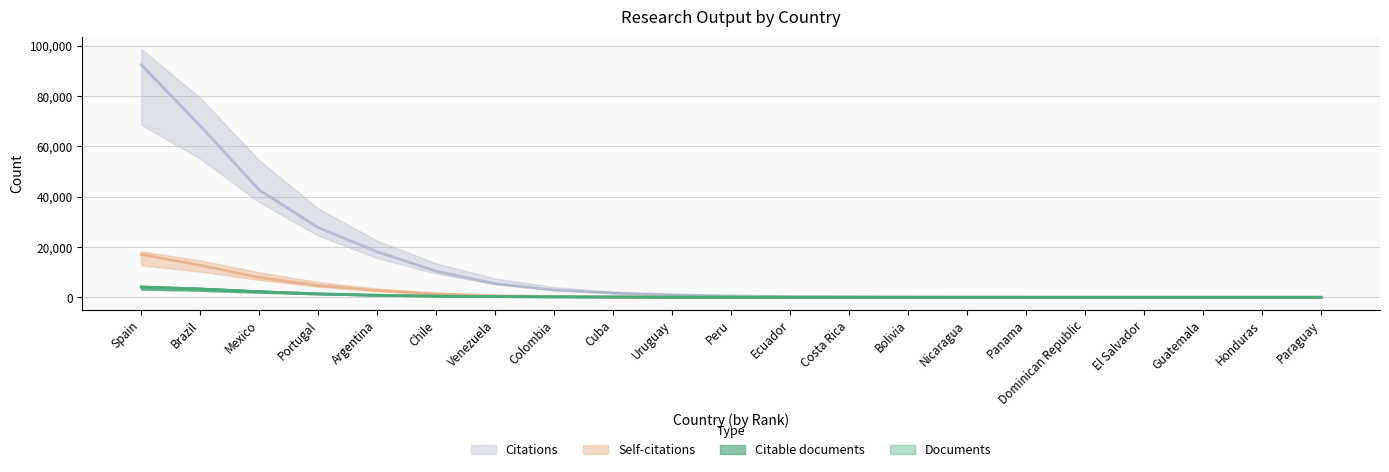

How many values in the Citable documents series are below 553?

10